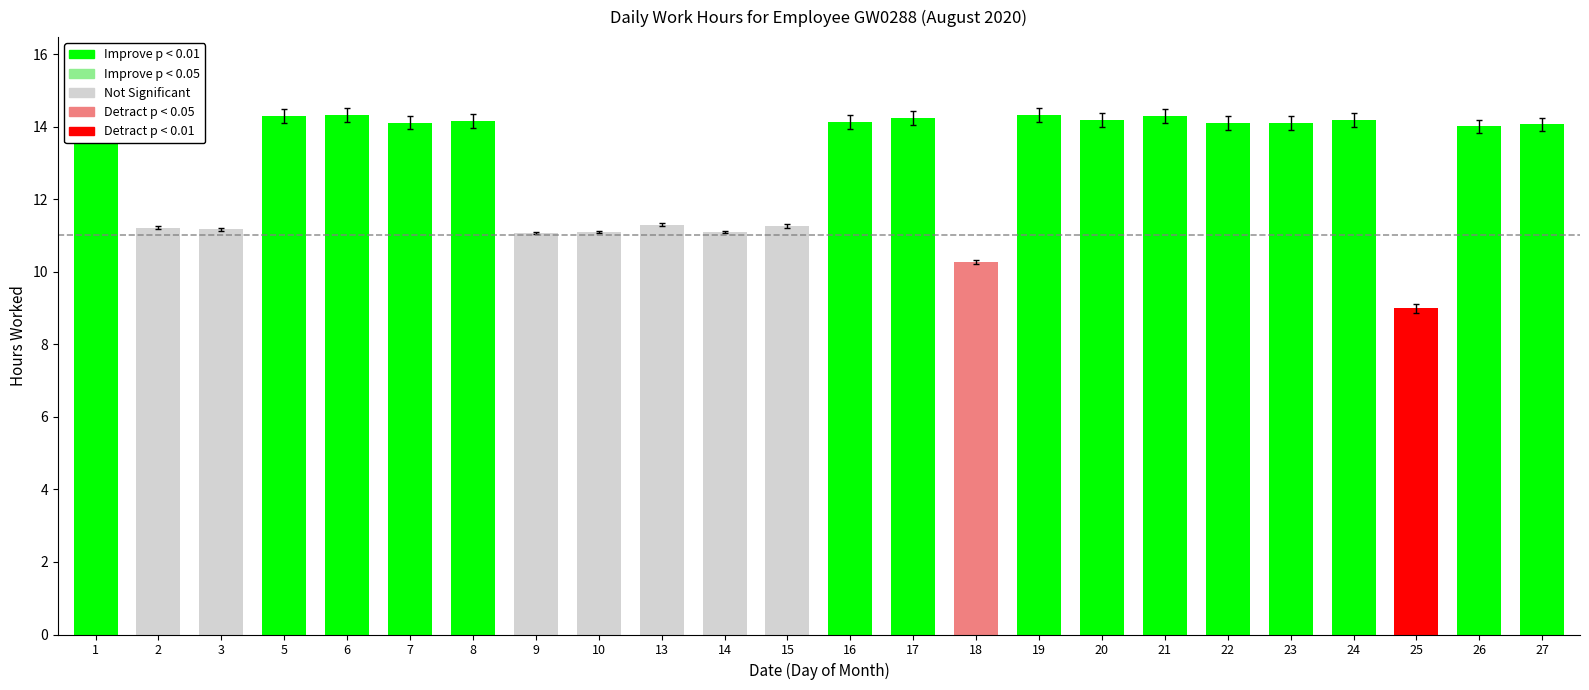

How many series are shown in this chart?

1